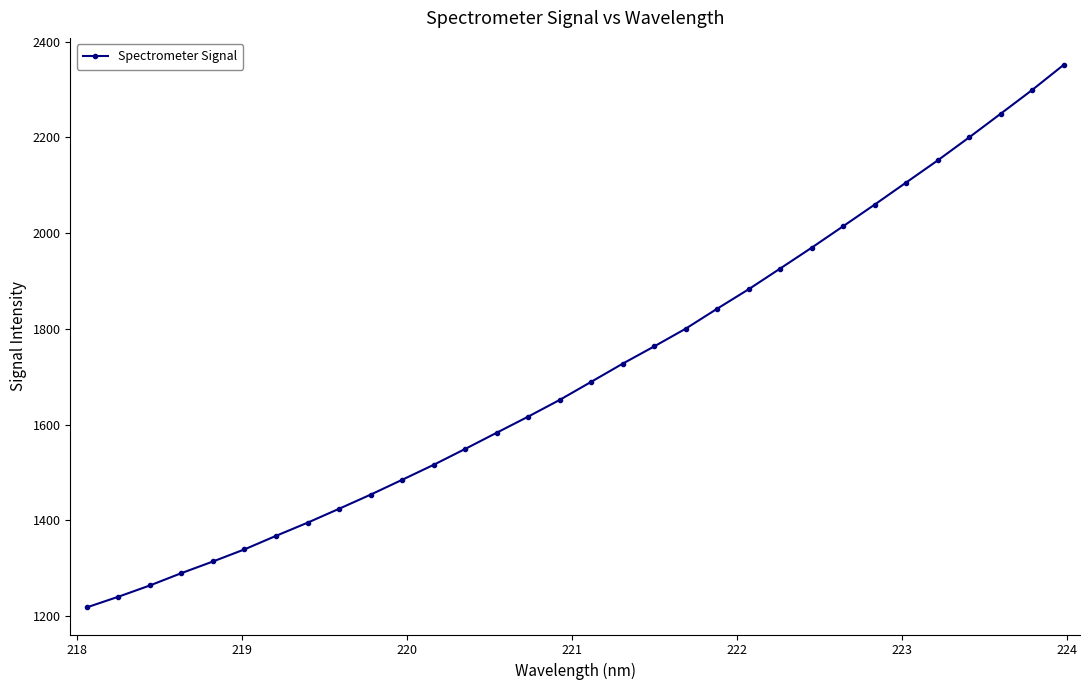

What is the difference between the second highest and minimum values?

1080.7